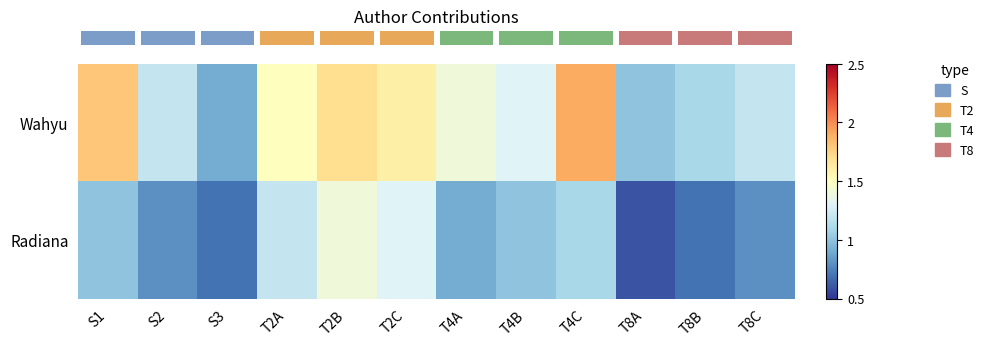

Count the number of categories in the chart.

12